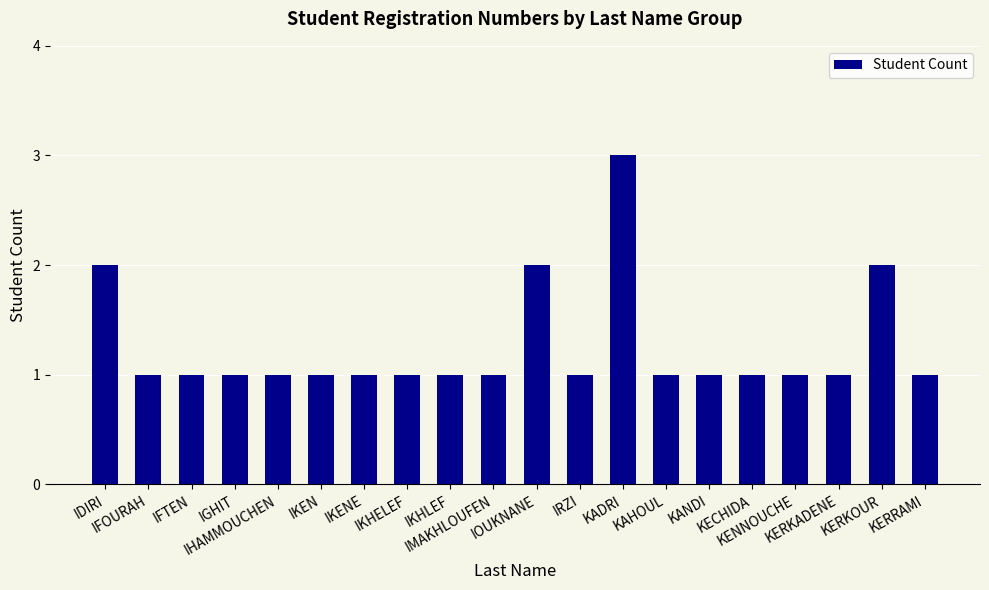

Reading left to right, list all the values displayed in this chart.

2	1	1	1	1	1	1	1	1	1	2	1	3	1	1	1	1	1	2	1